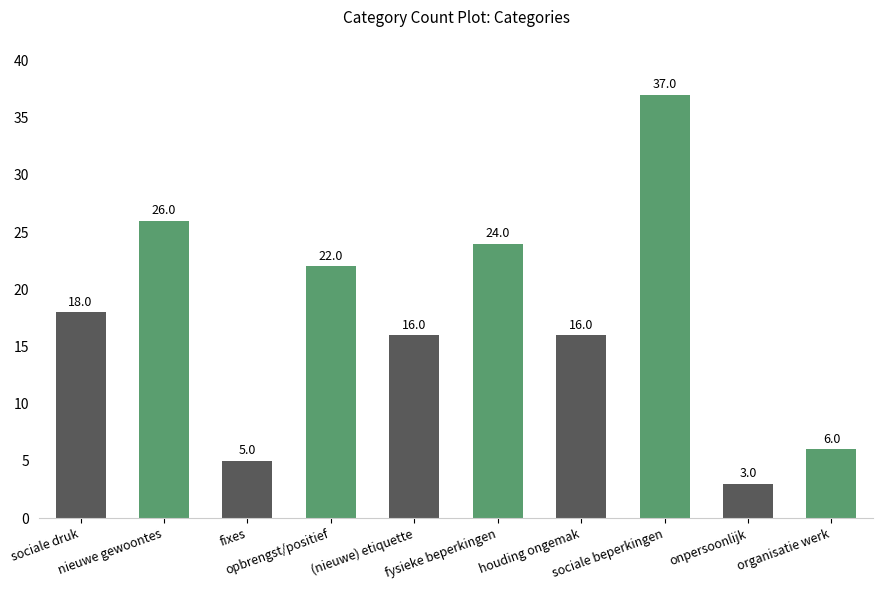

What is the average value?

17